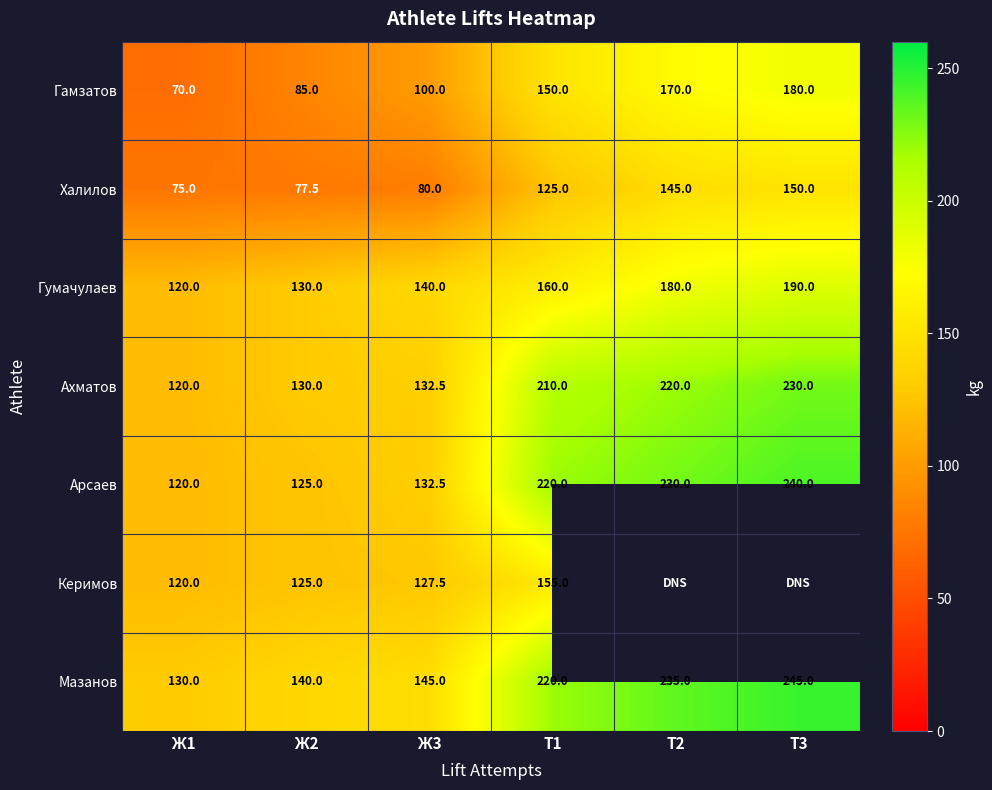

Rank the series by their maximum value, from highest to lowest.

Мазанов, Арсаев, Ахматов, Гумачулаев, Гамзатов, Керимов, Халилов